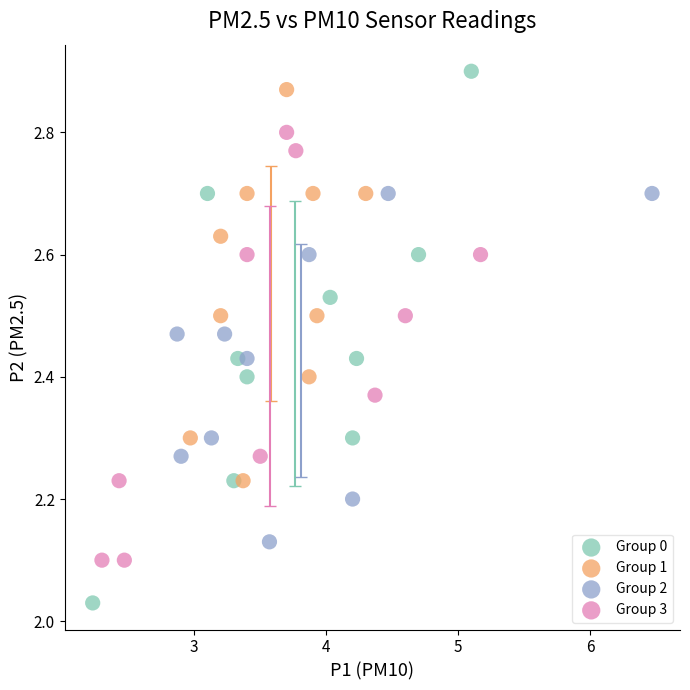

Which series reaches the minimum Y coordinate?

Group 0